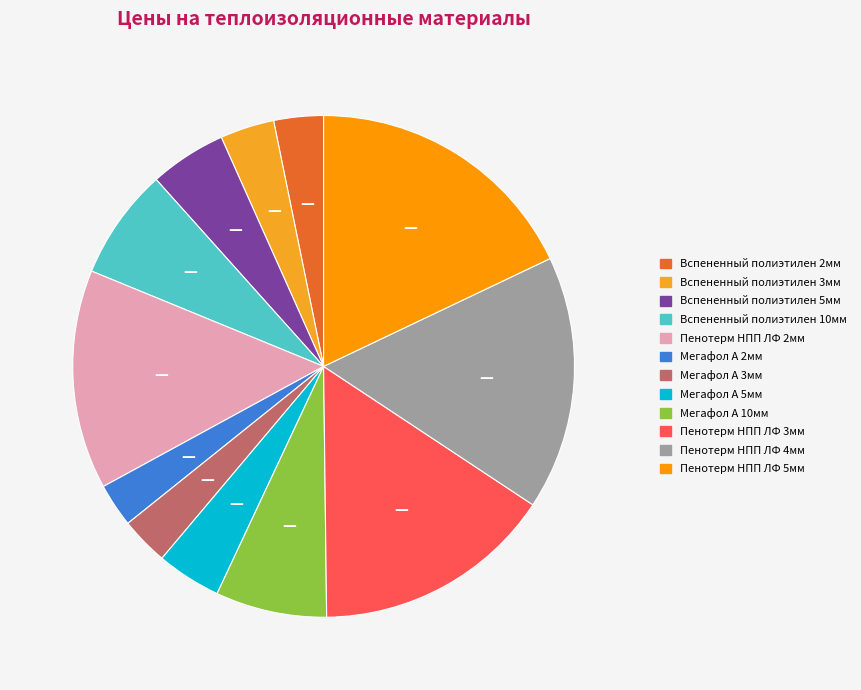

What is the ratio of the value at Вспененный полиэтилен 2мм to the value at Пенотерм НПП ЛФ 2мм?

0.2